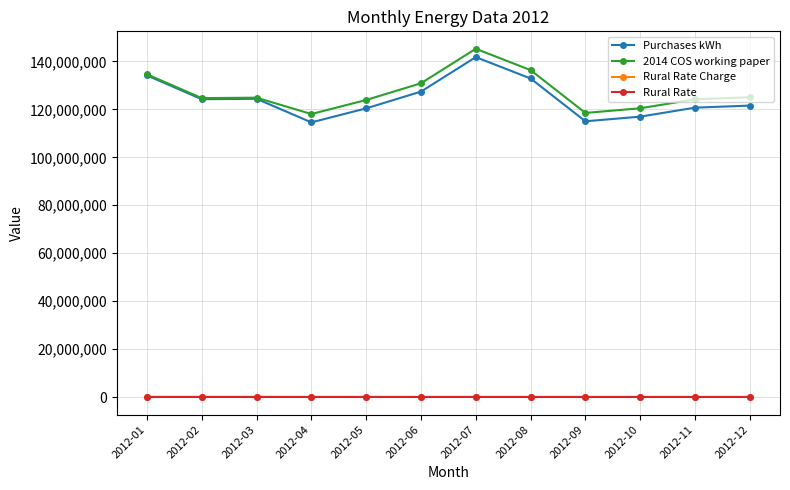

At which label does 2014 COS working paper reach its peak?

2012-07